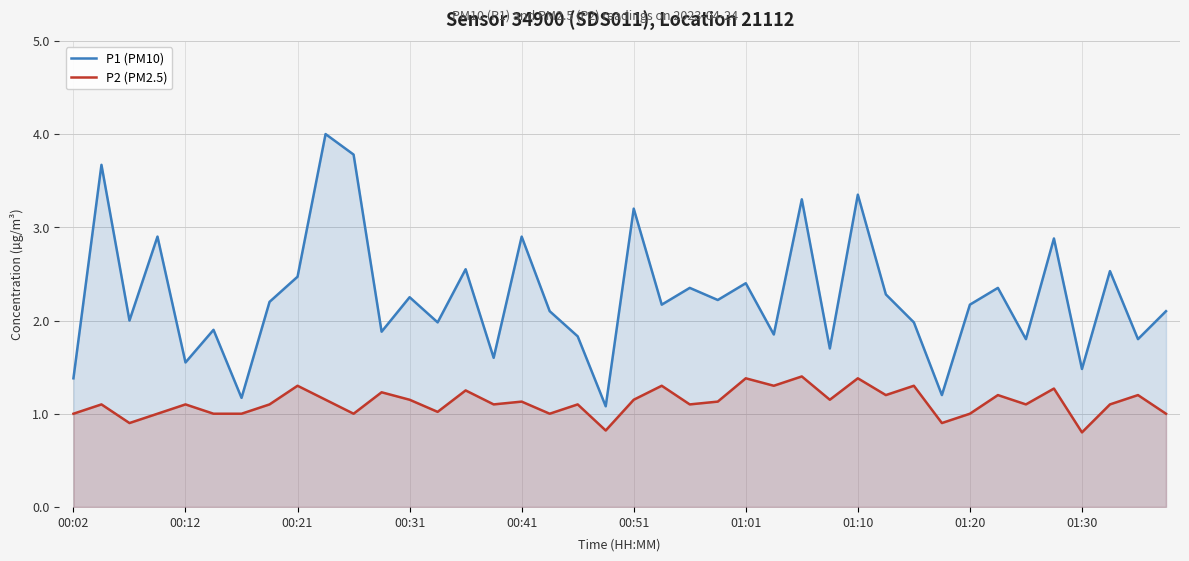

The value of P2 (PM2.5) at 00:02 is 1.0. True or false?

True